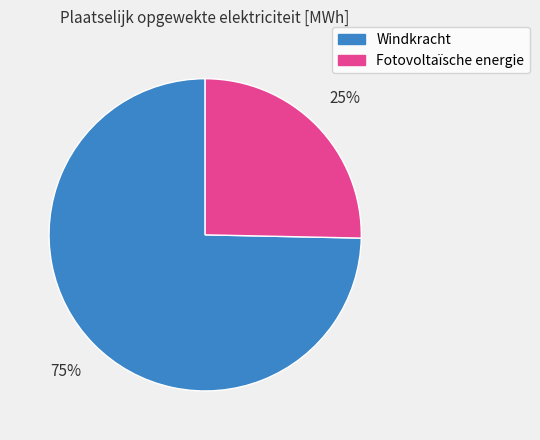

To the nearest percent, what is the combined percentage of Fotovoltaïsche energie and Windkracht?

100%